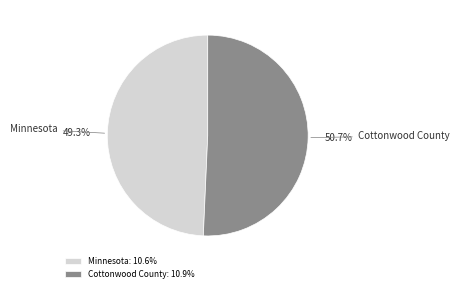

Is it true that Minnesota is 49% of the pie?

True